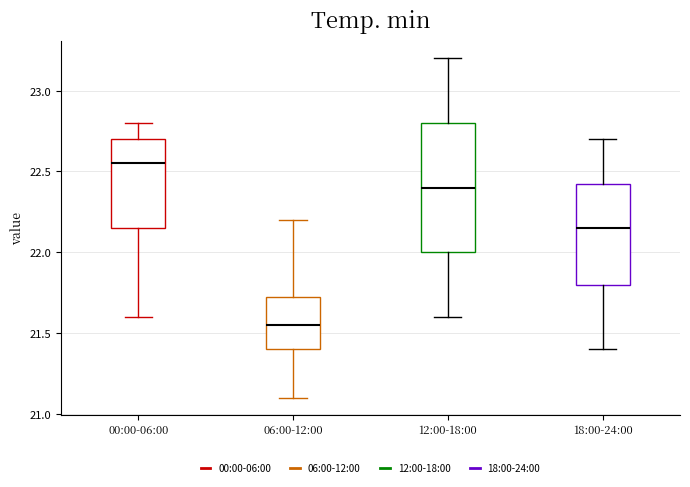

Reading left to right, transcribe this box plot: for each box, give where its median line is, the range the box spans, and where its two whiskers end, as read against the y-axis. The values are not printed on the chart, so give them approximately, as read against the axis.

00:00-06:00: median 22.55, box 22.15 to 22.70, whiskers 21.60 to 22.80
06:00-12:00: median 21.55, box 21.40 to 21.75, whiskers 21.10 to 22.20
12:00-18:00: median 22.40, box 22.00 to 22.80, whiskers 21.60 to 23.20
18:00-24:00: median 22.15, box 21.80 to 22.45, whiskers 21.40 to 22.70